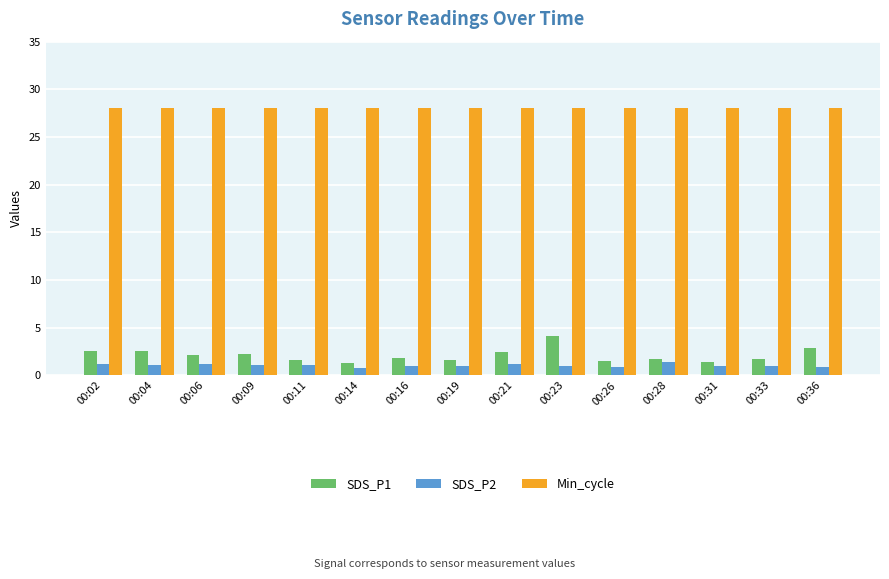

The SDS_P1 series shows 1.4 at 00:31. True or false?

True